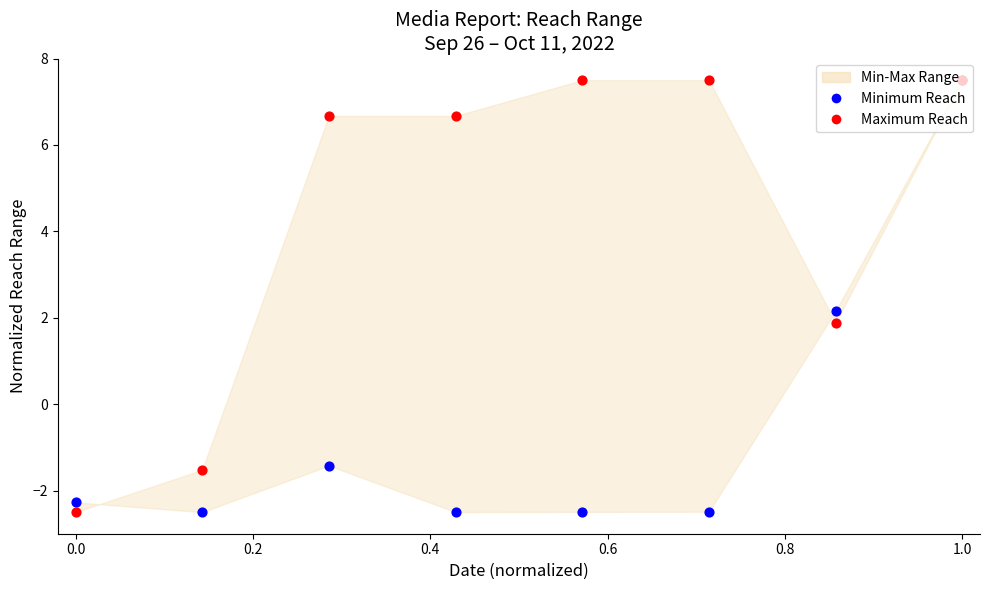

Which series has the widest spread of Y values?

Minimum Reach